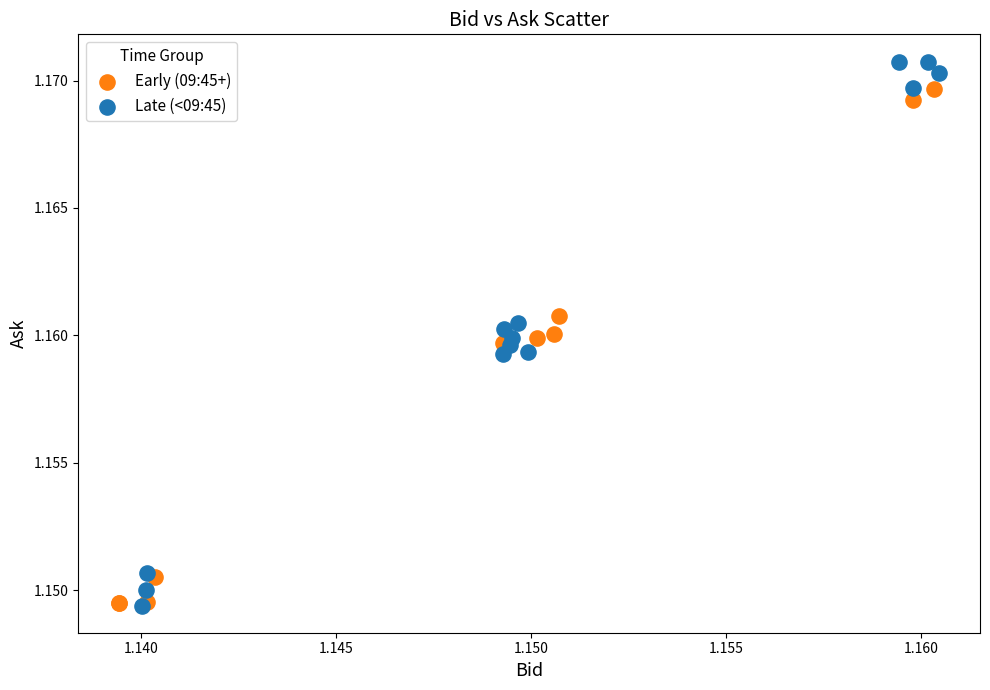

Which series has the largest Y range (max minus min)?

Late (<09:45)